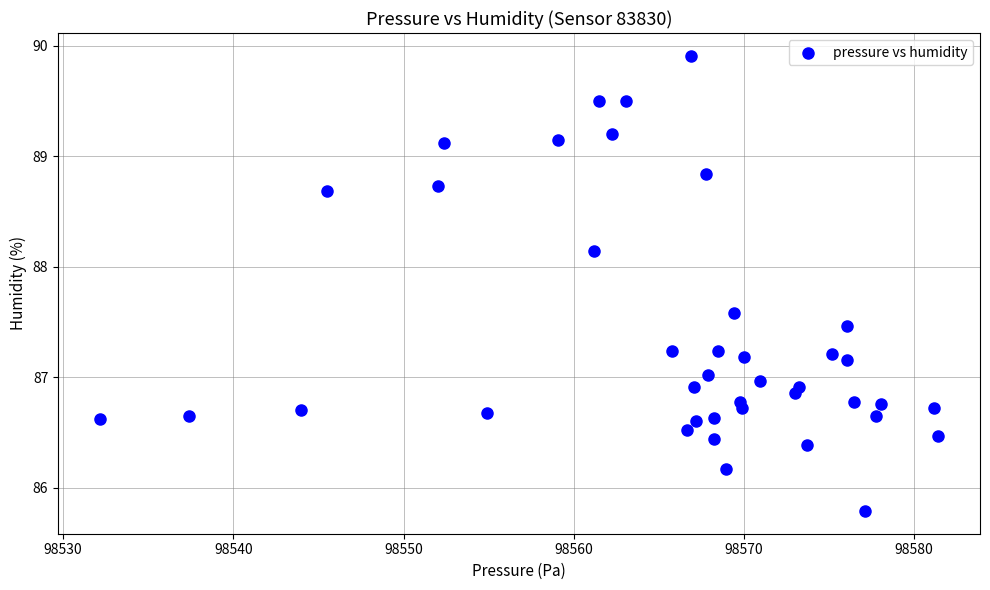

What is the range of X values (max minus min)?

49.2